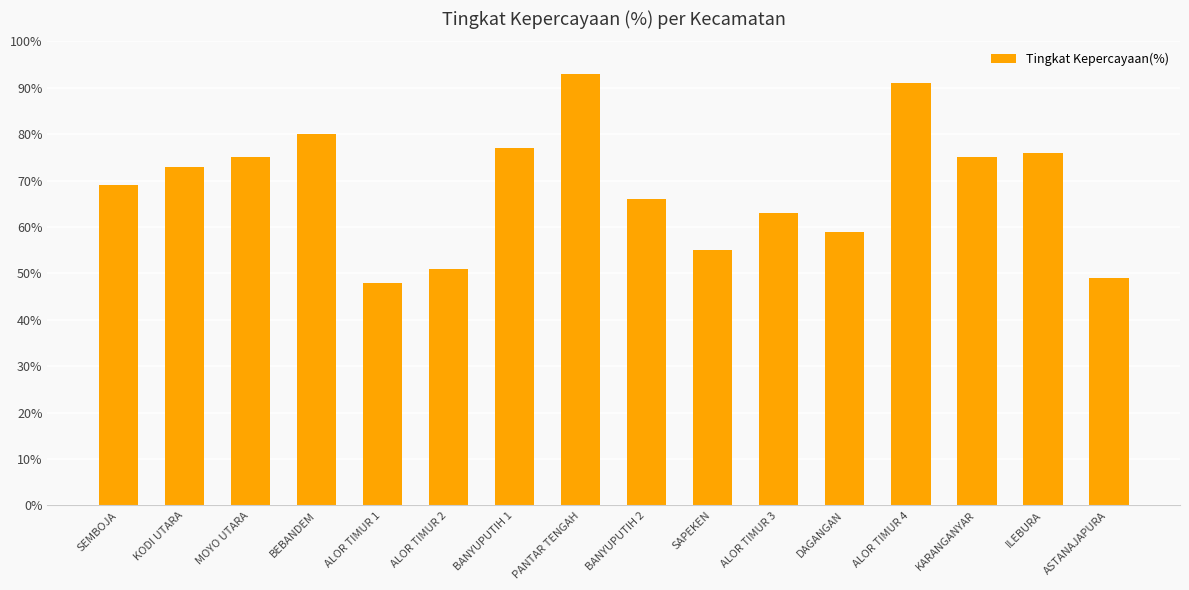

Reading right to left, what are all the values shown in this chart?

ASTANAJAPURA=49	ILEBURA=76	KARANGANYAR=75	ALOR TIMUR 4=91	DAGANGAN=59	ALOR TIMUR 3=63	SAPEKEN=55	BANYUPUTIH 2=66	PANTAR TENGAH=93	BANYUPUTIH 1=77	ALOR TIMUR 2=51	ALOR TIMUR 1=48	BEBANDEM=80	MOYO UTARA=75	KODI UTARA=73	SEMBOJA=69